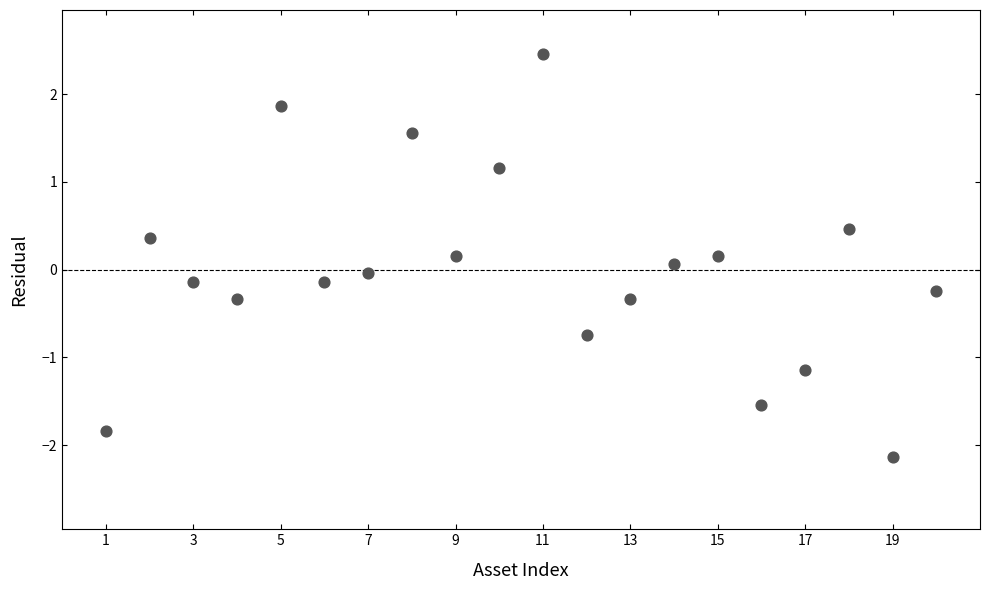

What is the range of Y values (max minus min)?

4.6